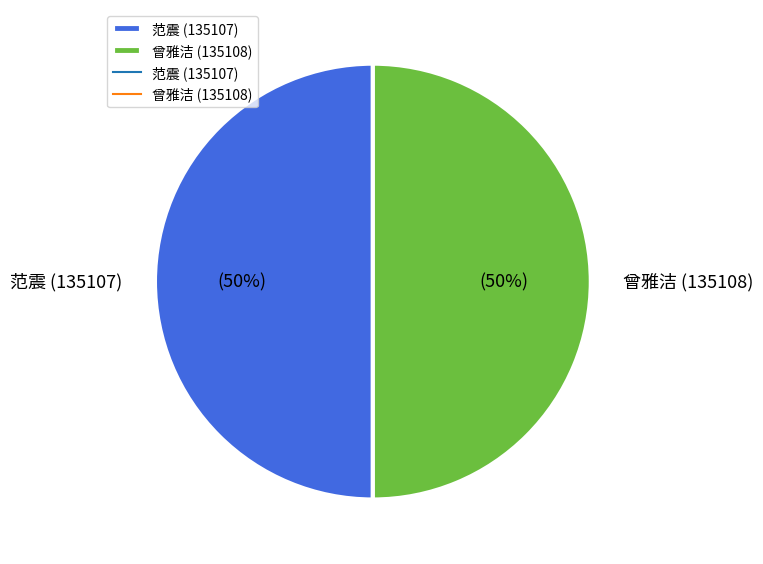

To the nearest percent, what portion does 曾雅洁 (135108) represent?

50%